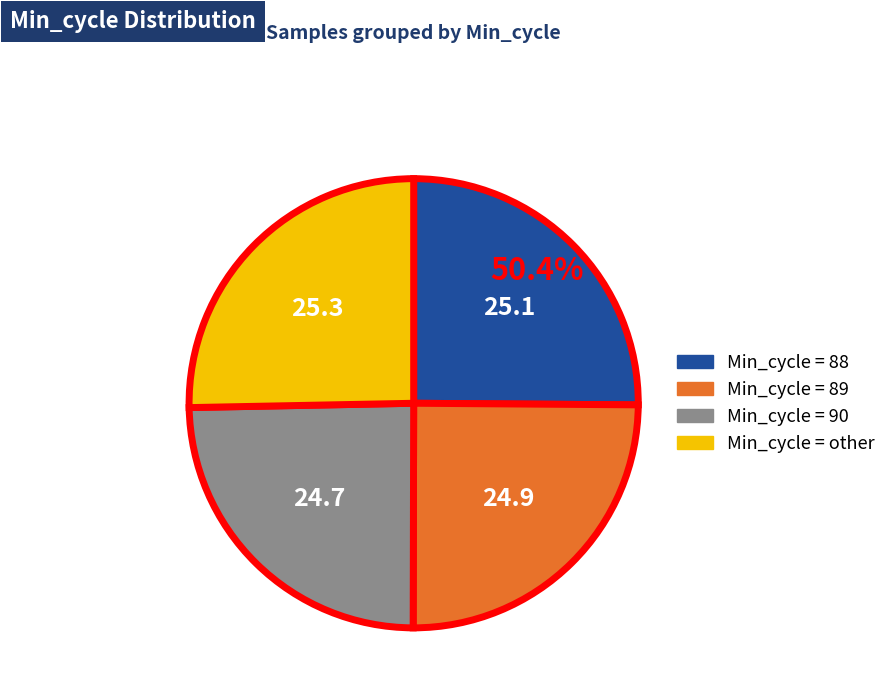

Does 88 represent more than half of the total?

No